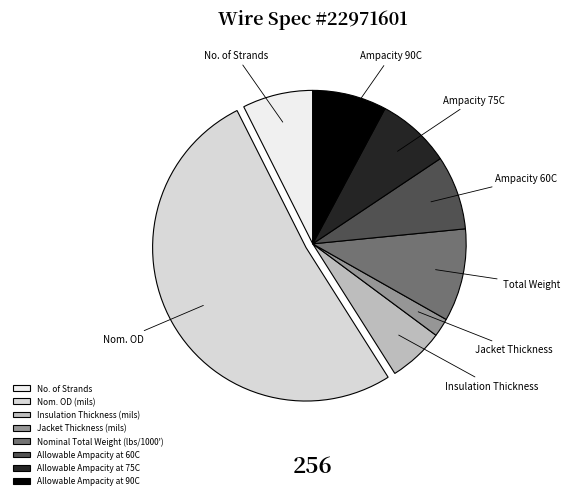

Which has a higher value, Nominal Total Weight (lbs/1000') or Insulation Thickness (mils)?

Nominal Total Weight (lbs/1000')